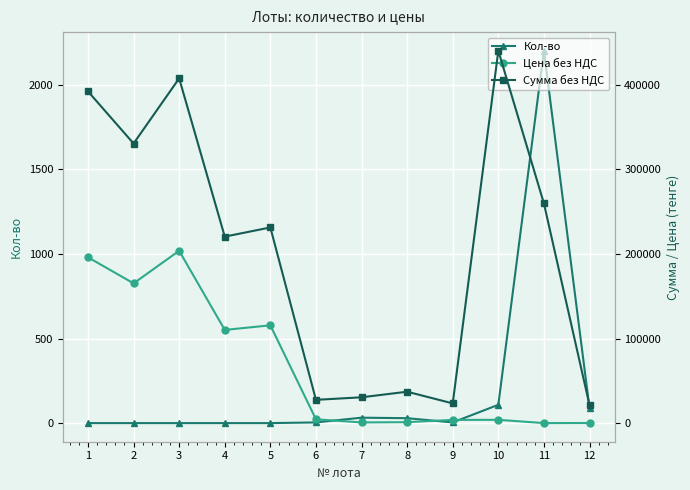

At 8, list the series in order from smallest to largest.

Кол-во, Цена без НДС, Сумма без НДС